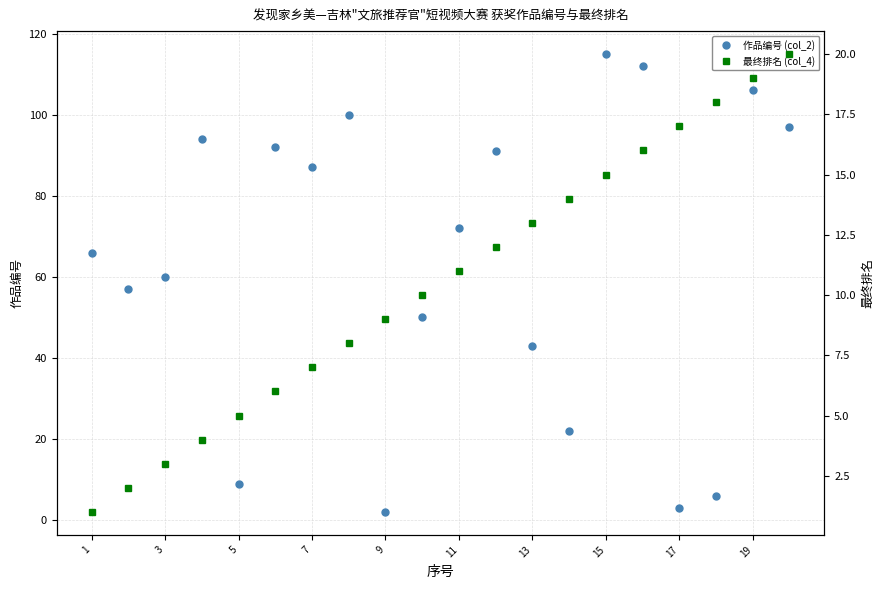

True or false: 最终排名 (col_4) and 作品编号 (col_2) intersect in this chart.

True